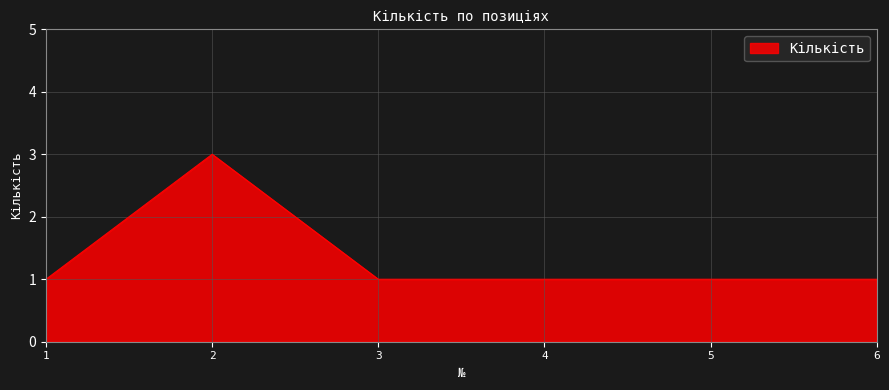

True or false: there are more than 0 points higher than both neighbors.

True